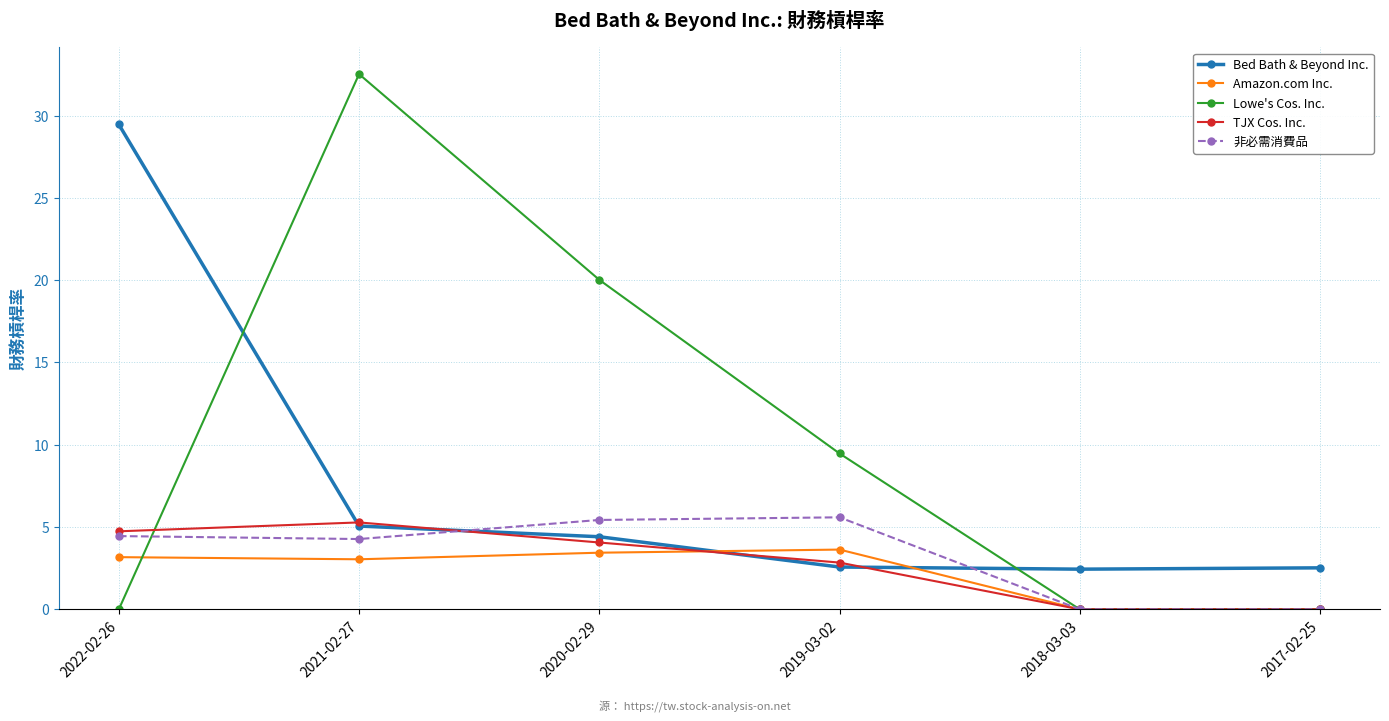

Which series changed the most between 2021-02-27 and 2018-03-03?

Lowe's Cos. Inc.